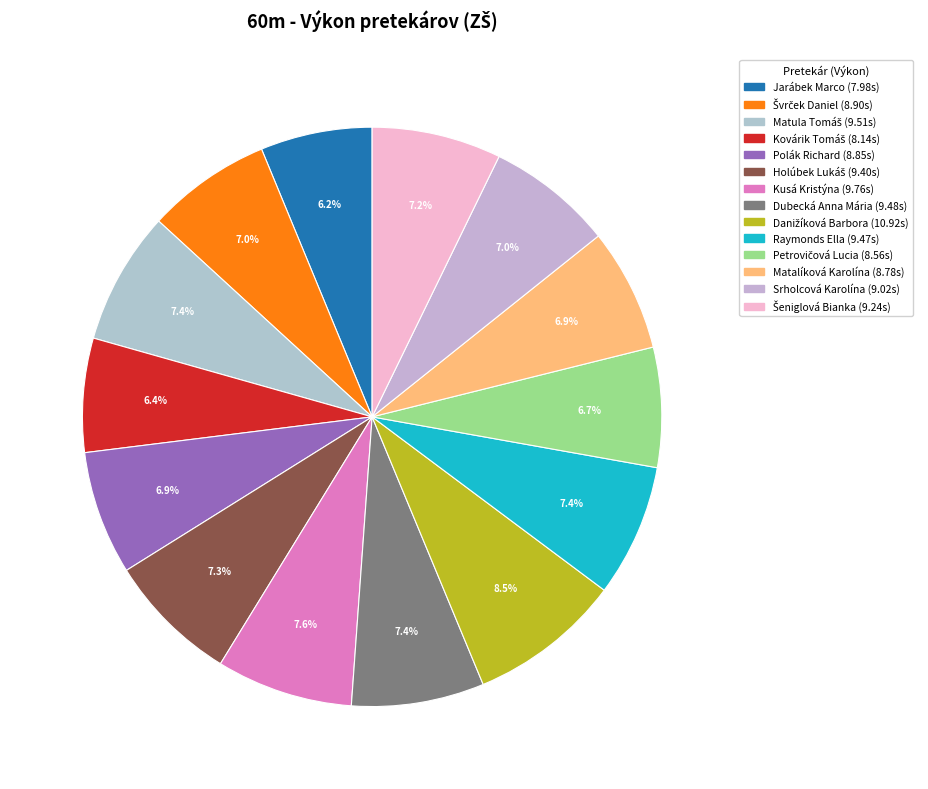

Which slice is the smallest?

Jarábek Marco